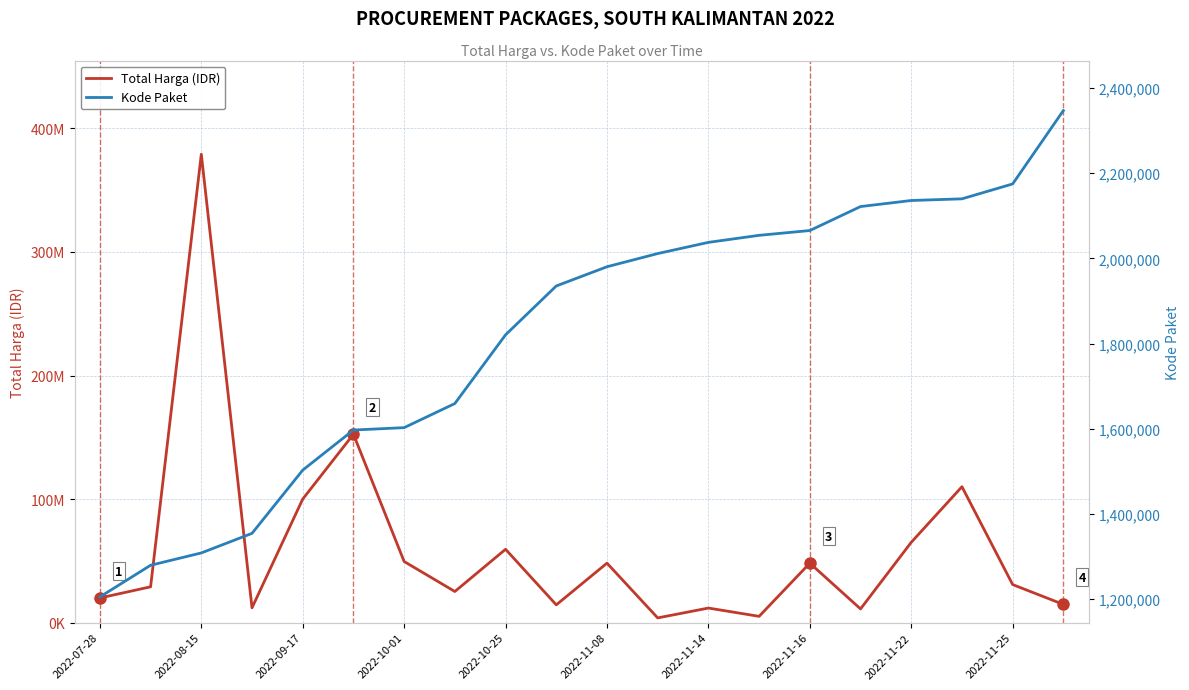

True or false: Total Harga (IDR) and Kode Paket intersect in this chart.

False